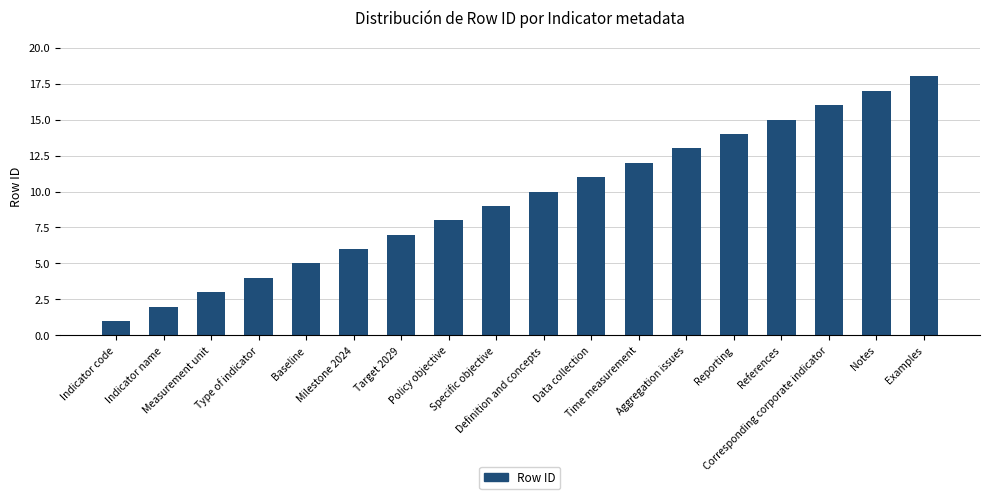

What is the difference between the maximum and minimum values?

17